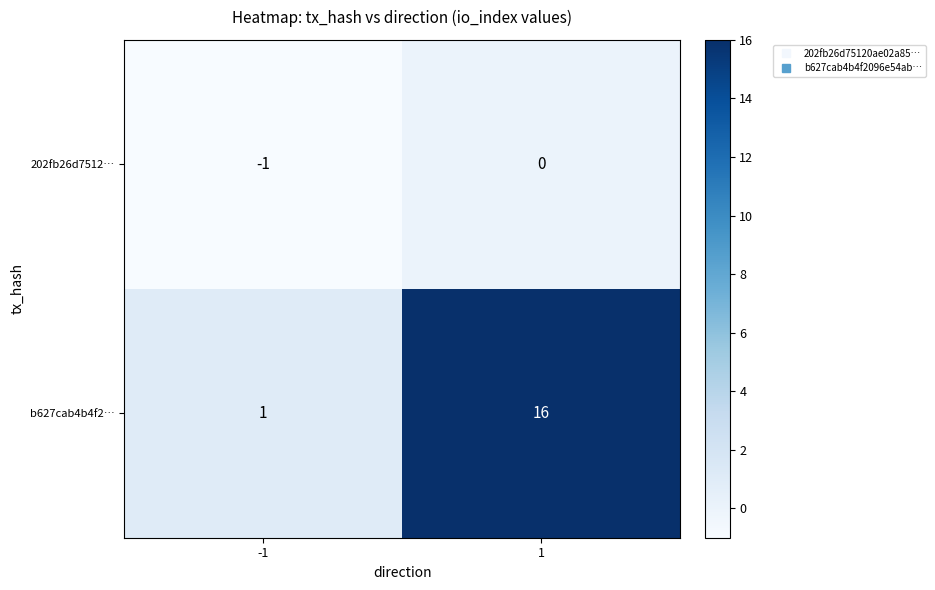

What is the maximum value shown in the chart?

16